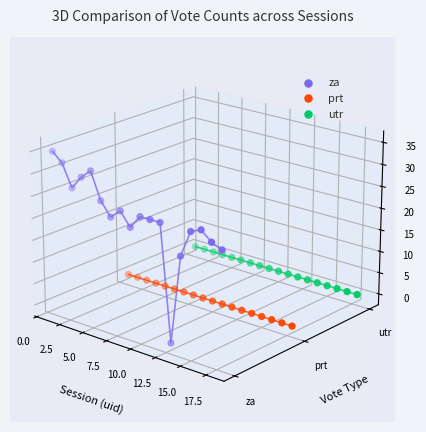

Is the value of utr at 12.5 greater than the value of za at 11?

No